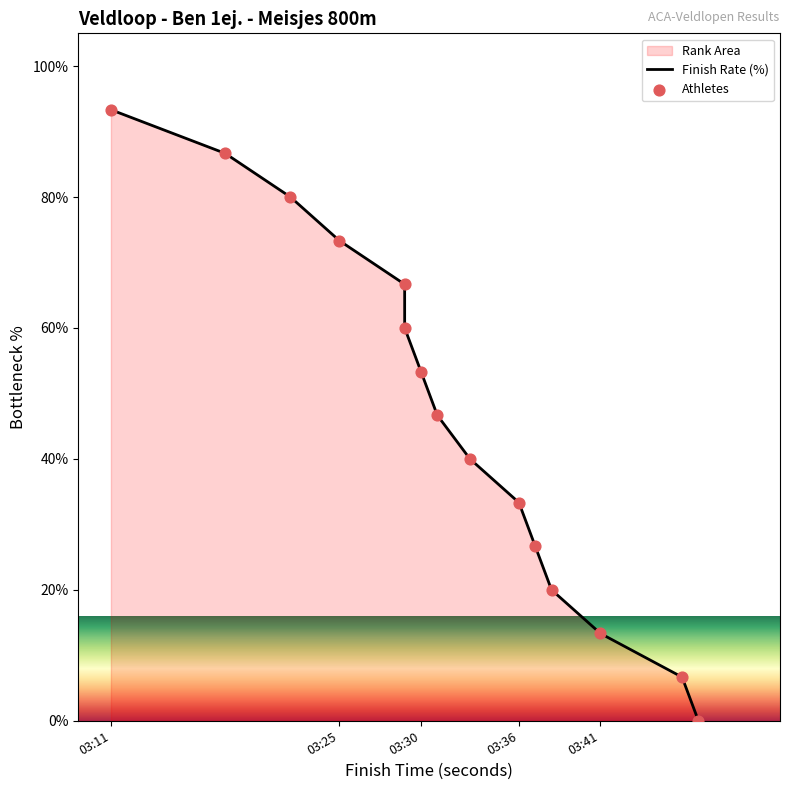

Is the value of Athletes at 03:36 greater than the value of Finish Rate (%) at 13?

Yes